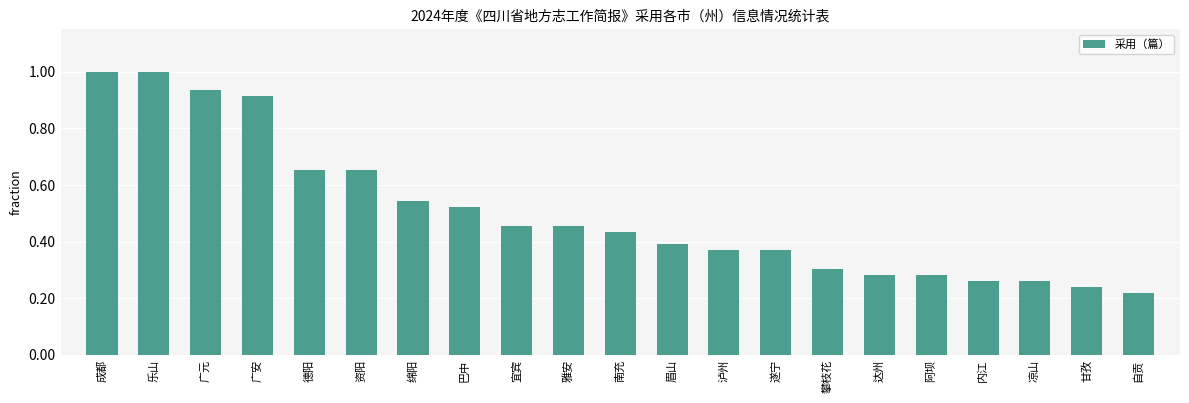

Reading left to right, transcribe all the data shown in this chart.

46	46	43	42	30	30	25	24	21	21	20	18	17	17	14	13	13	12	12	11	10